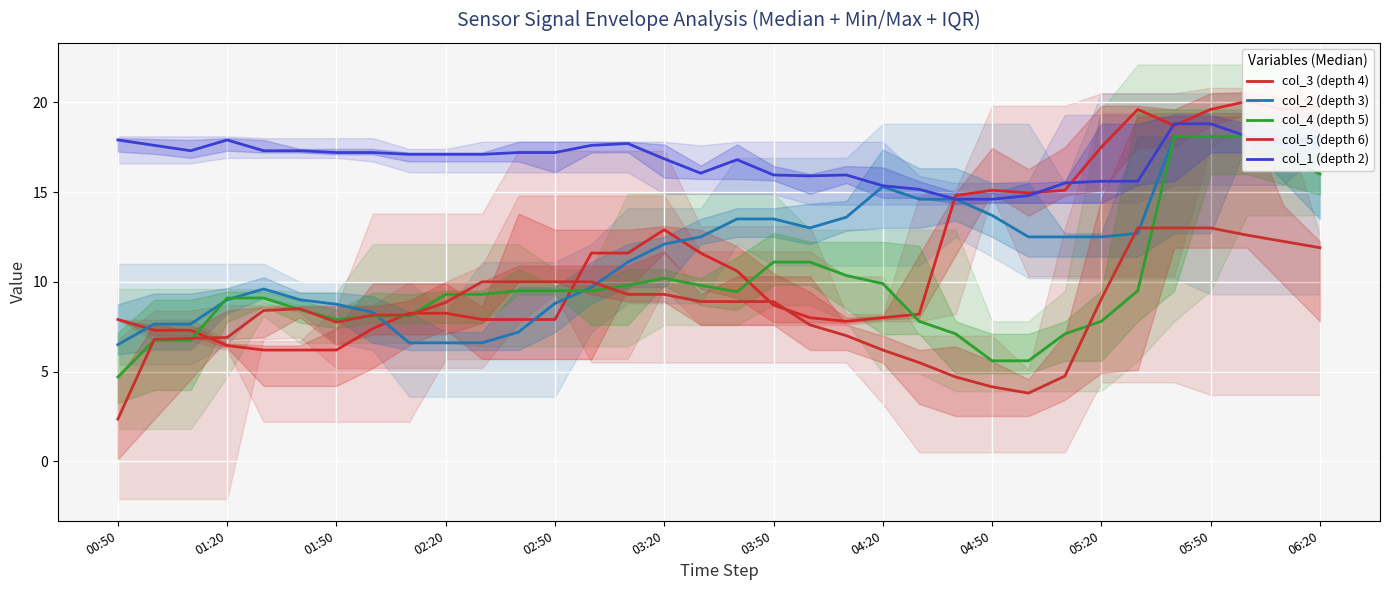

What is the maximum value for col_1 (depth 2)?

18.8